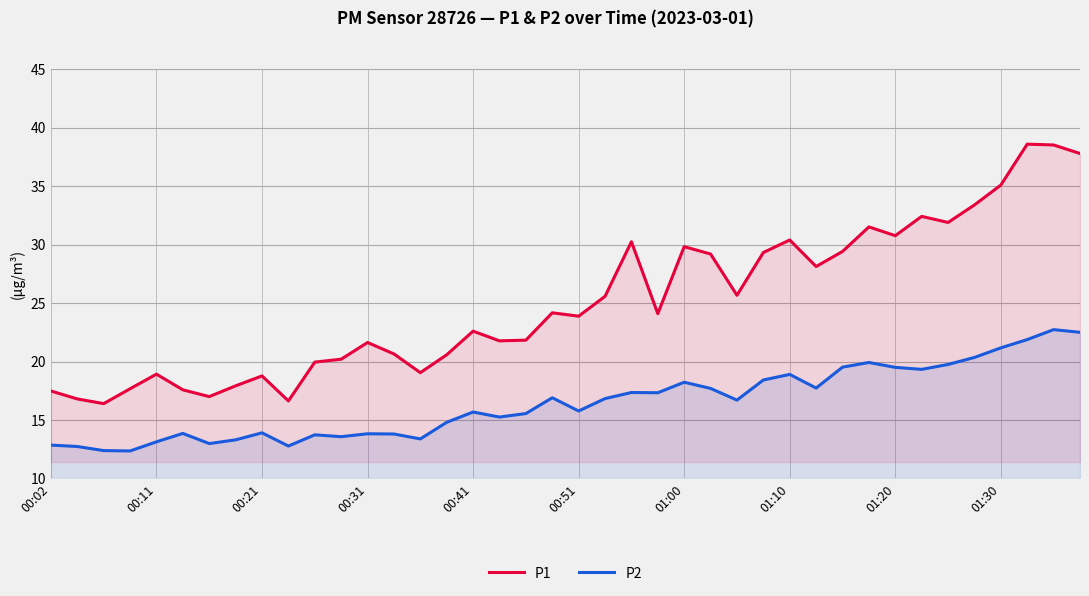

Which series has the widest spread of values?

P1